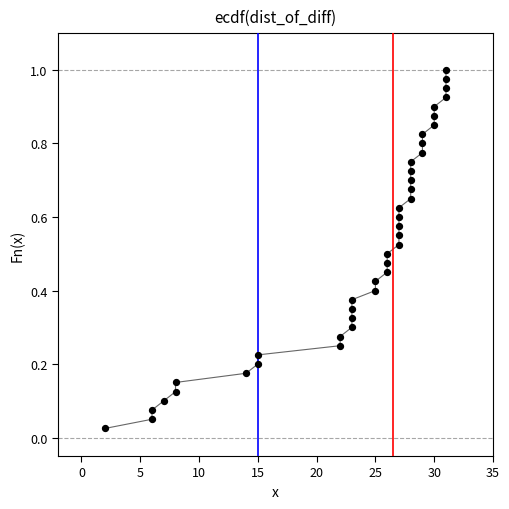

What is the range of X values (max minus min)?

29.0